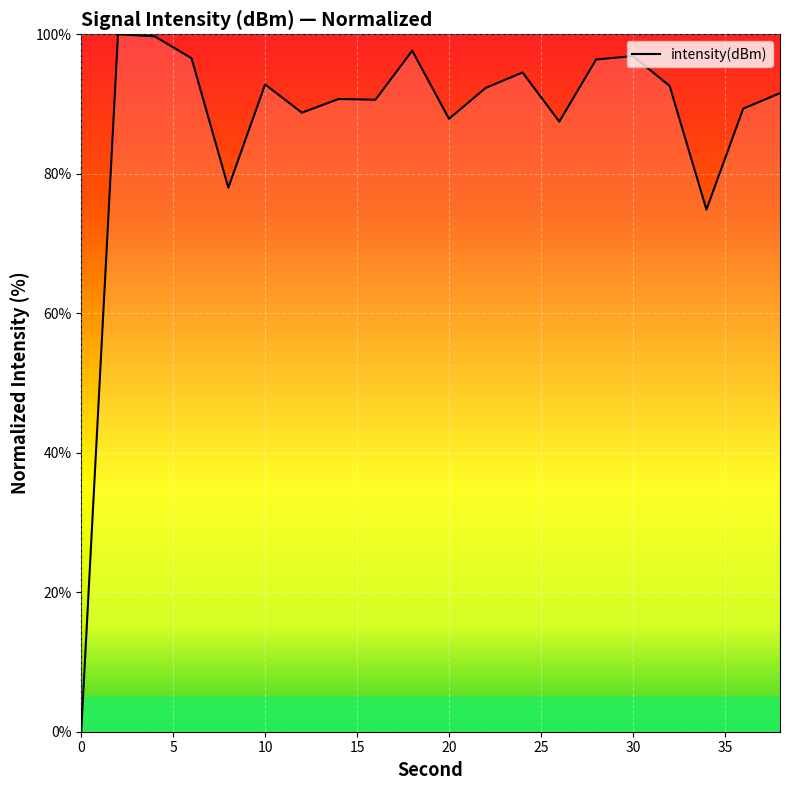

What is the difference between the maximum and minimum values?

100.0